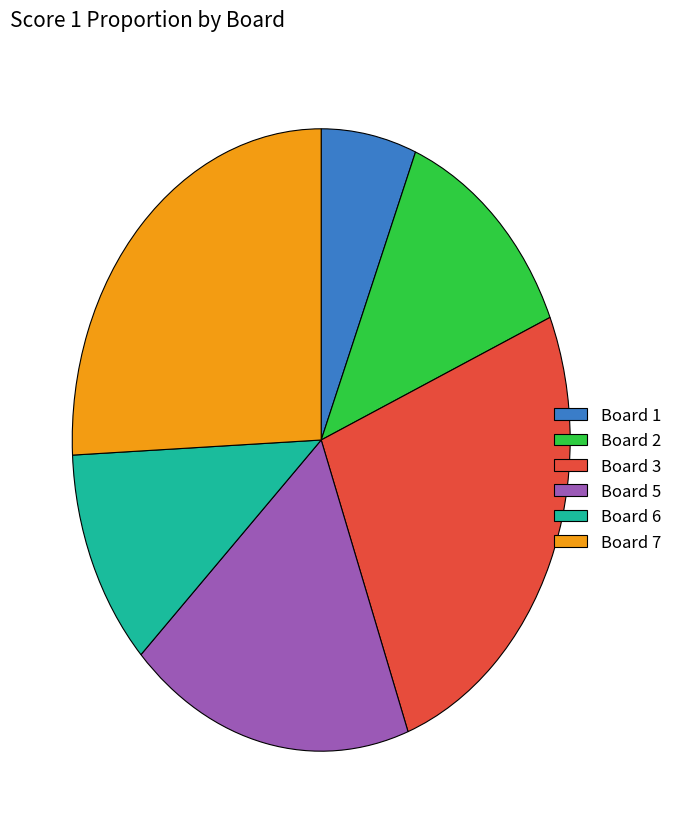

Which category has the smallest portion of the pie?

Board 1